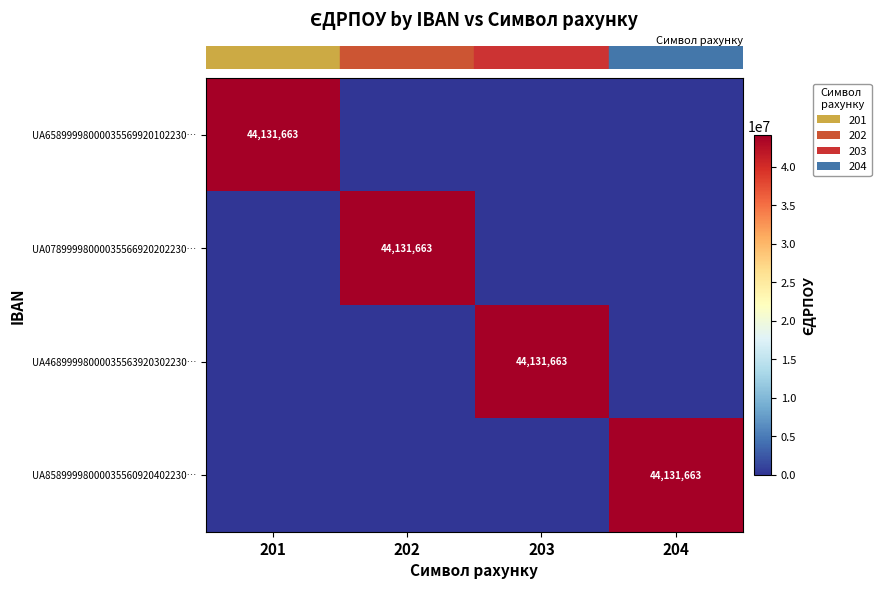

At how many categories does at least one series exceed 24819568?

4